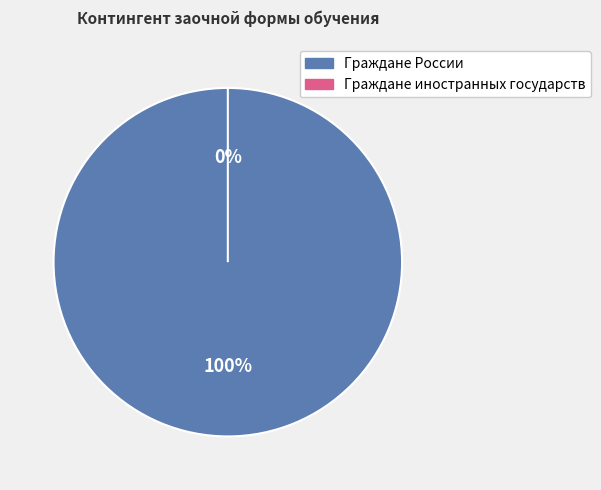

What is the smallest slice in the pie chart?

Граждане иностранных государств